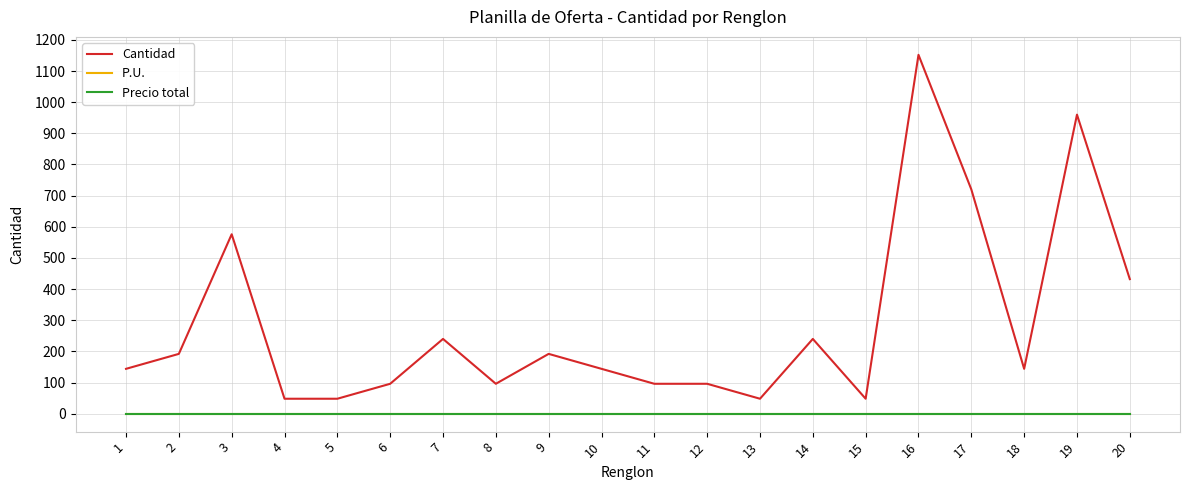

Is this an area chart (filled region under the line)?

No